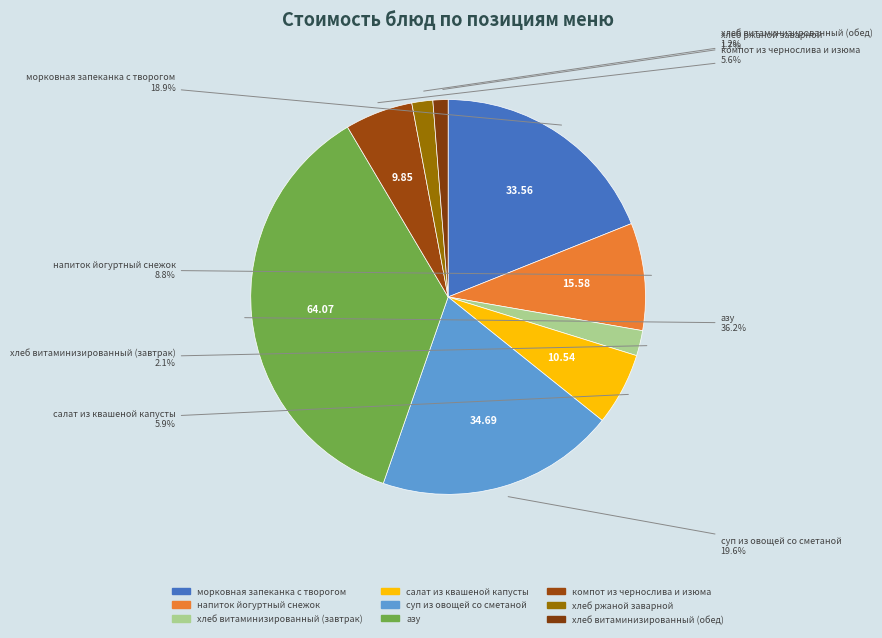

How many slices are in this pie chart?

9